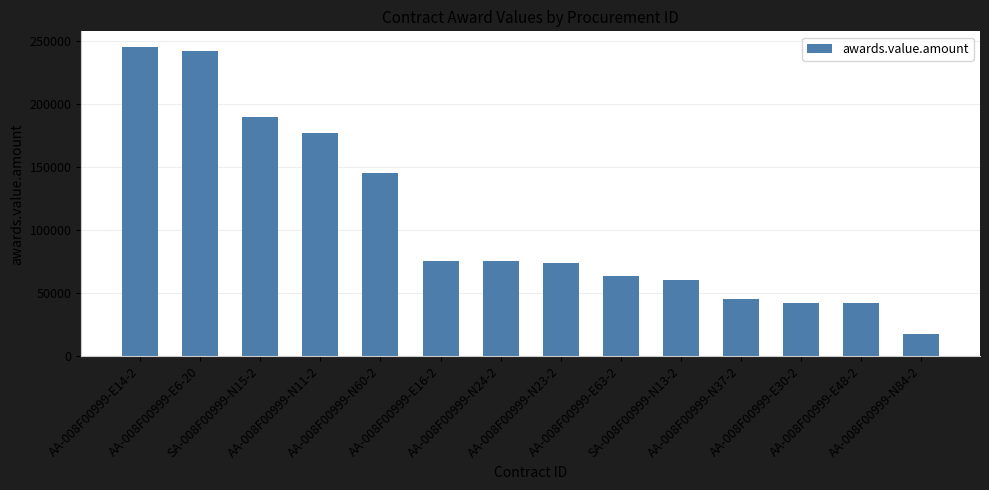

What is the value of the 2nd bar from the left?

241659.8